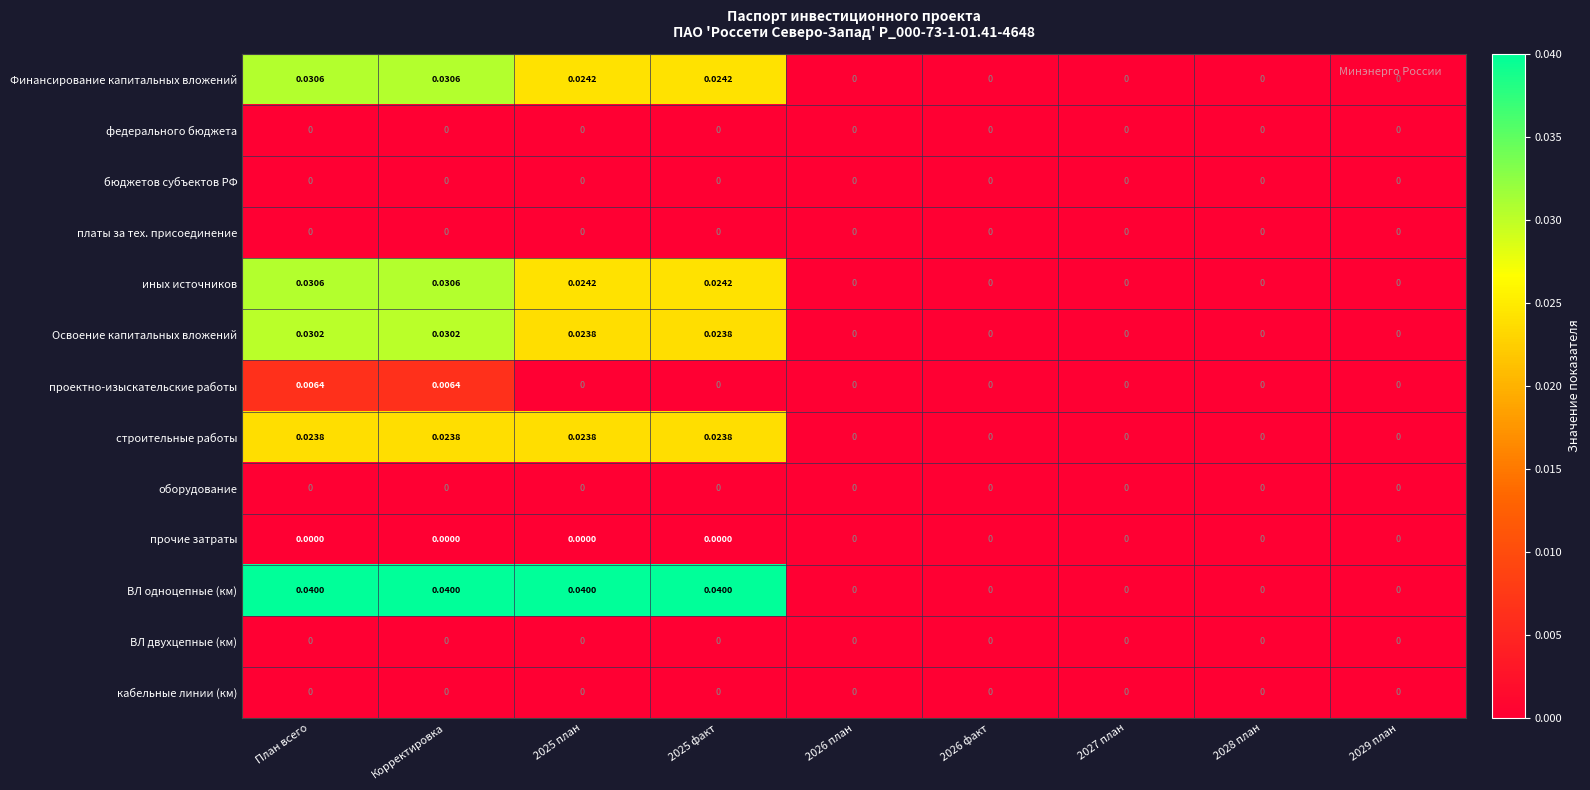

Which series has the largest range (max minus min)?

ВЛ одноцепные (км)